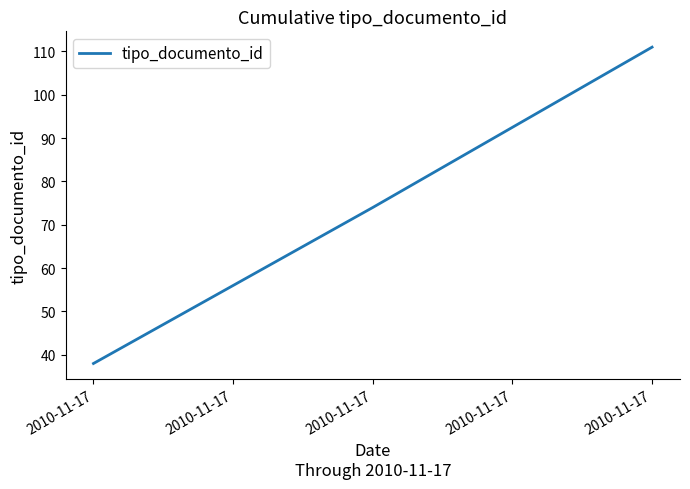

What is the sum of all values?

223